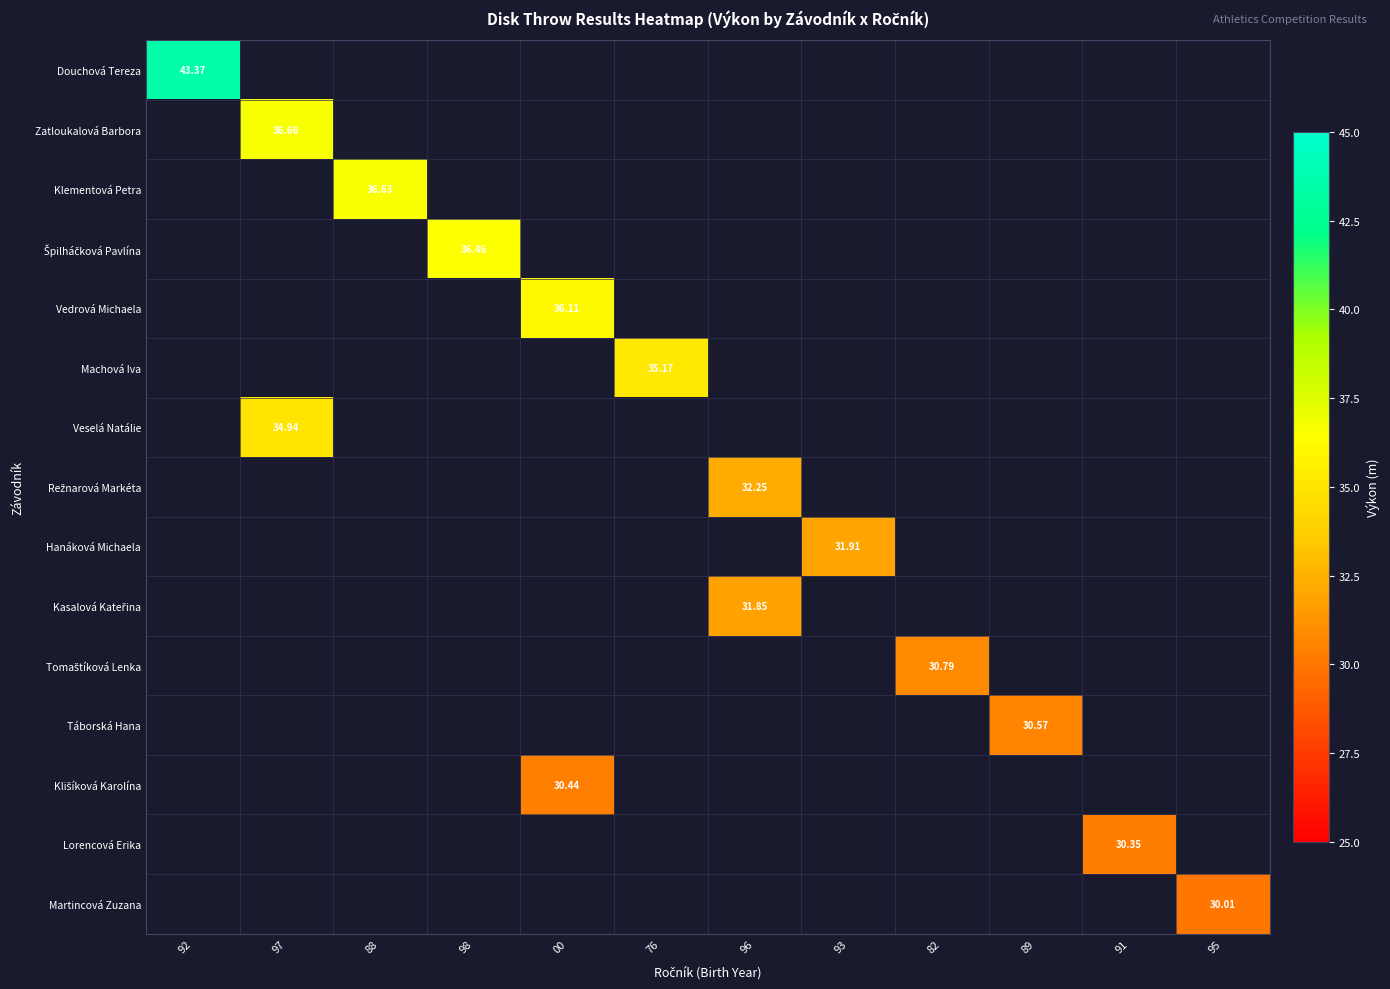

How many values in the Režnarová Markéta series exceed 32?

1